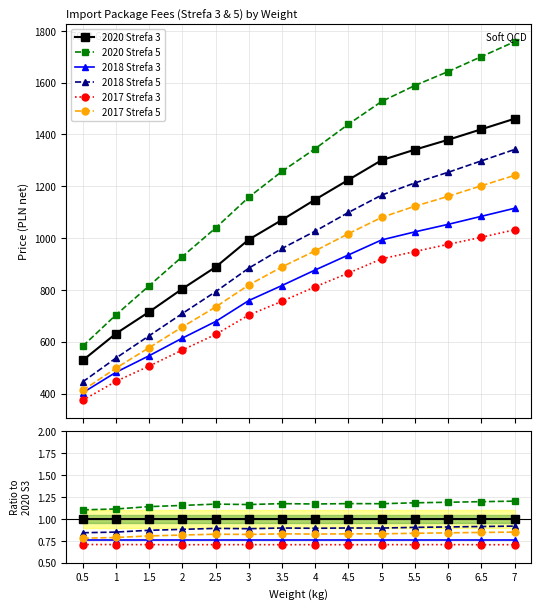

How many categories are shown in the chart?

14